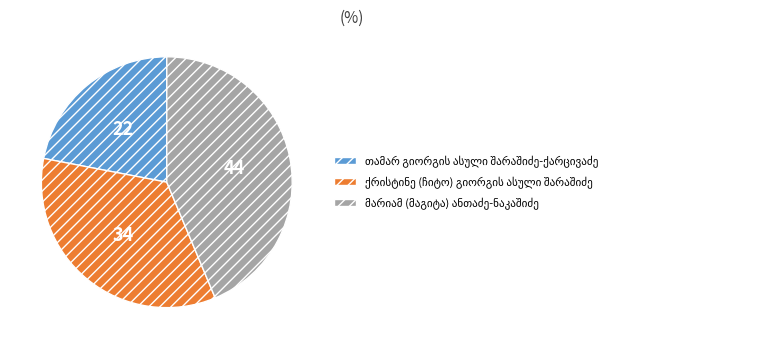

Is there a majority slice in this chart?

No